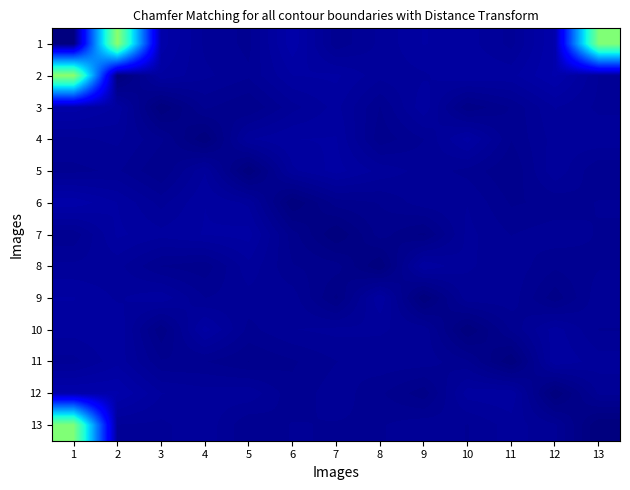

Count the number of data series in this chart.

13